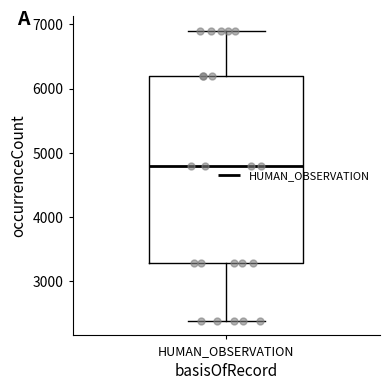

Where is the lower edge of the box for HUMAN_OBSERVATION on the y-axis? The values are not printed on the chart, so give them approximately, as read against the axis.

3300